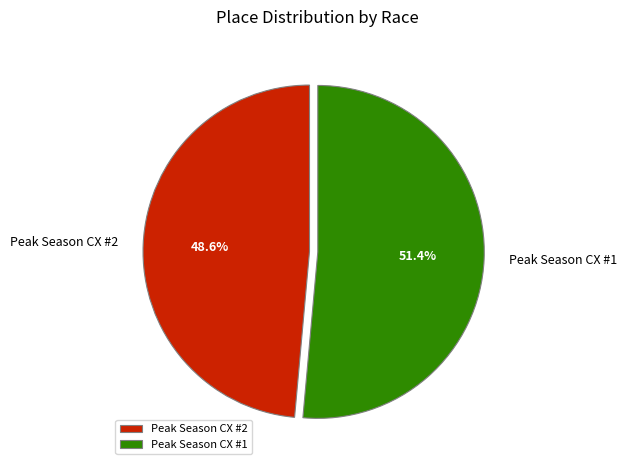

The Peak Season CX #1 slice represents 51% of the pie. True or false?

True